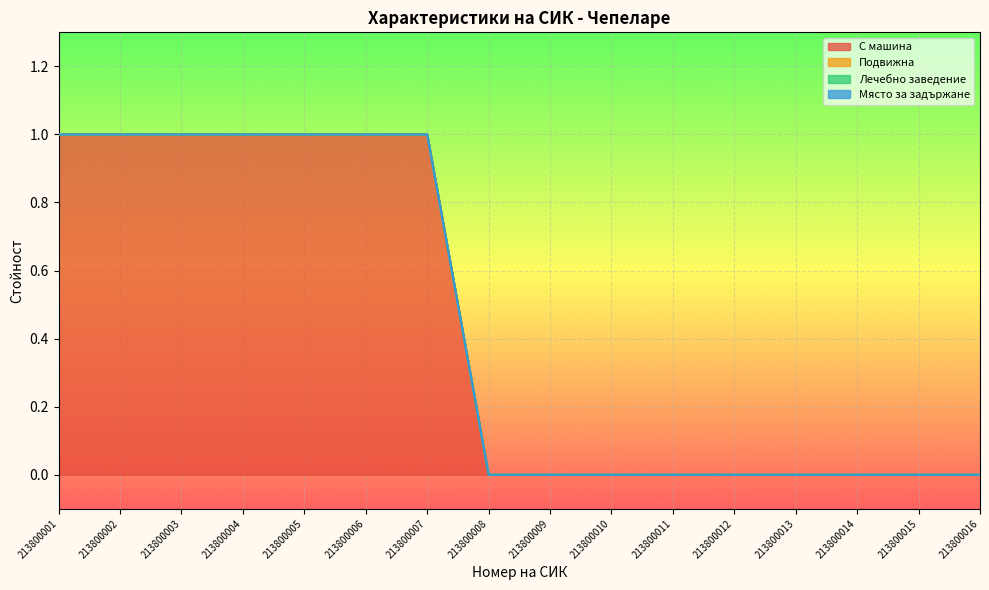

What is the greatest value displayed?

1